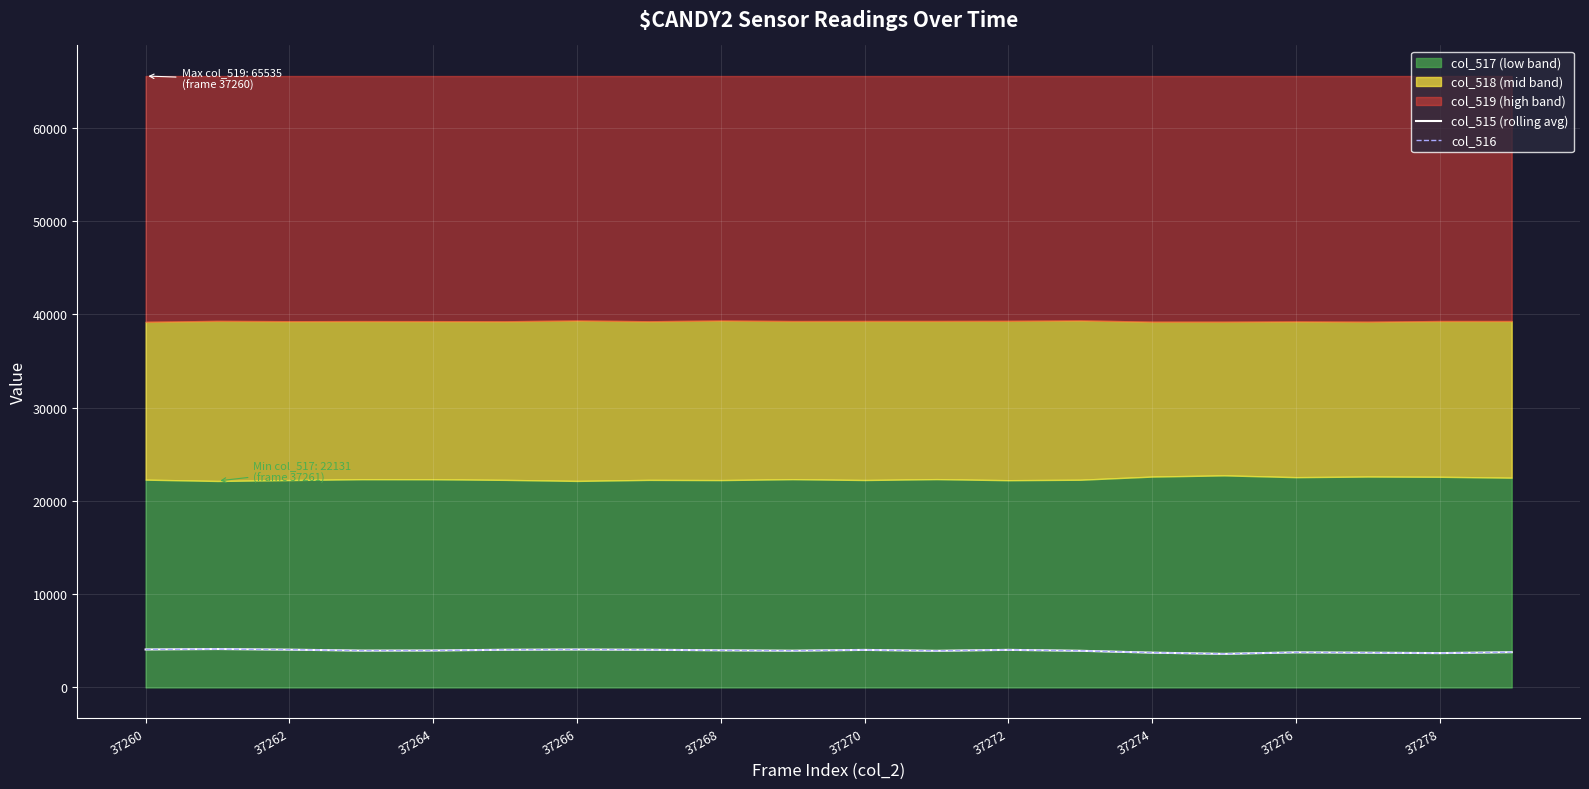

Does the chart display data point markers on the line(s)?

No